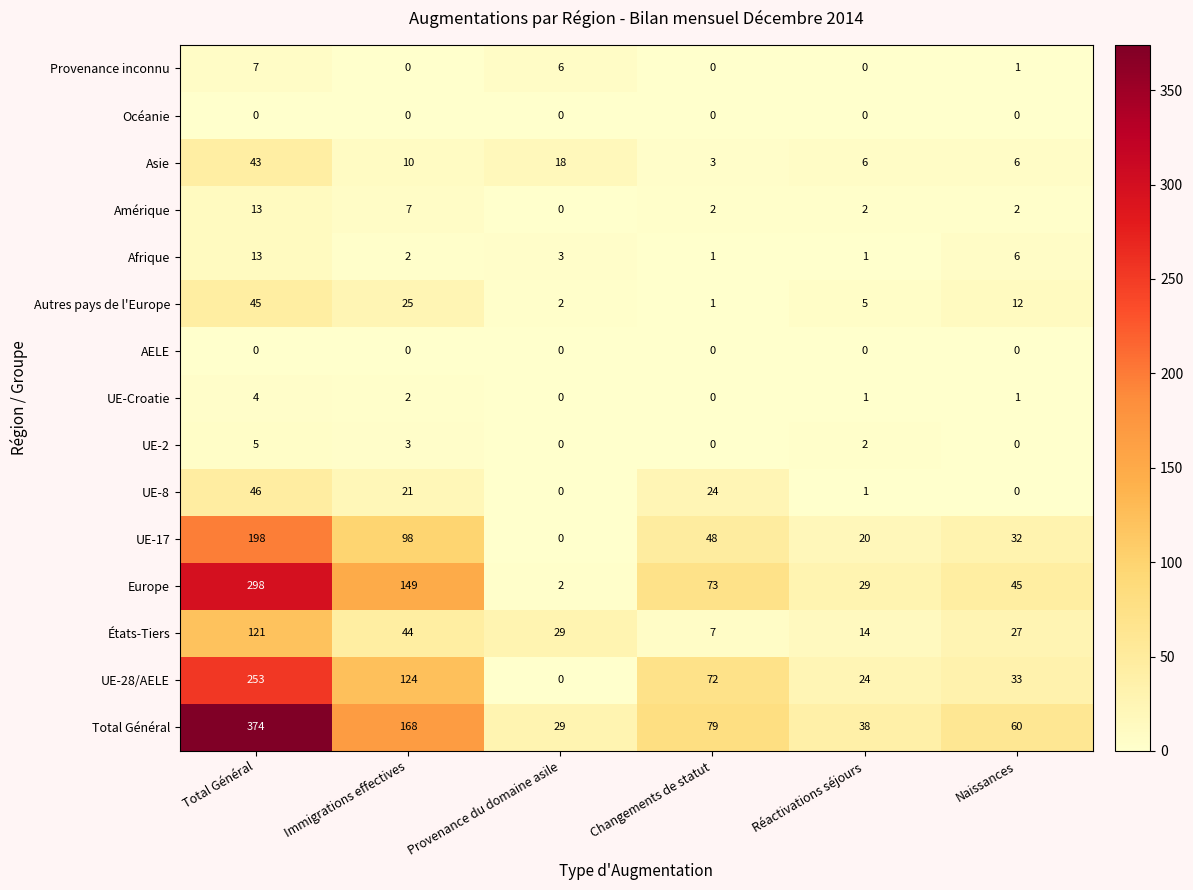

What is the total value across all series at Immigrations effectives?

653